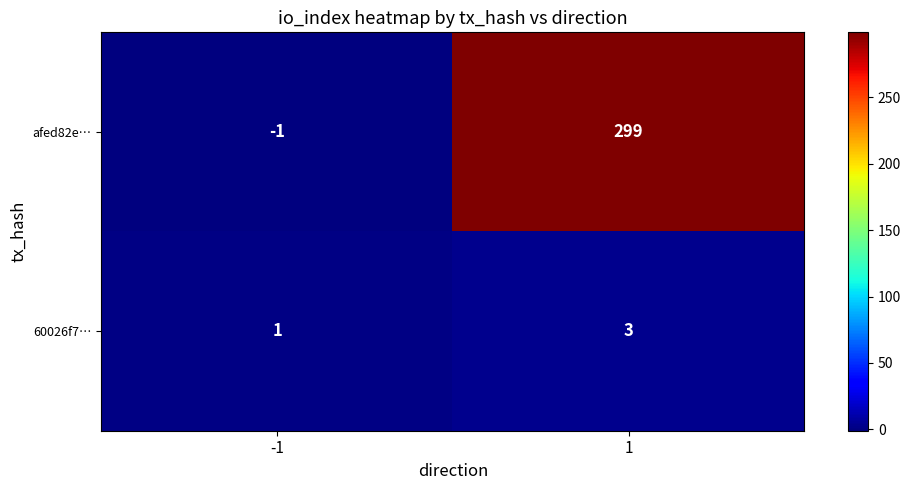

What is the maximum value shown in the chart?

299